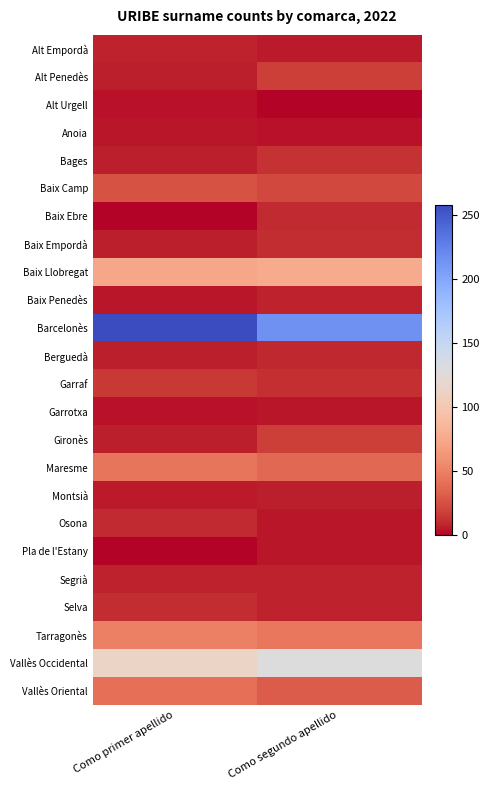

What is the spread (max minus min) of values at Como primer apellido?

258